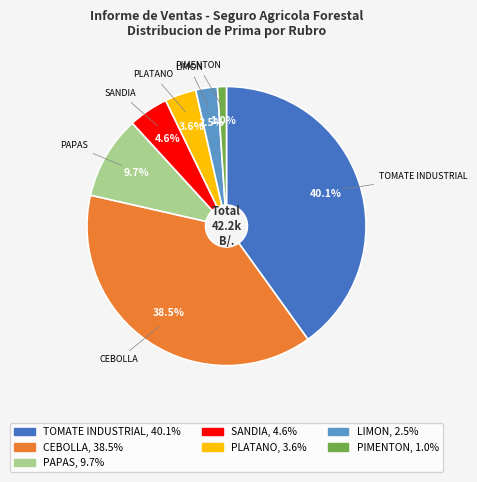

Approximately how many times larger is the value at LIMON compared to PLATANO?

0.7